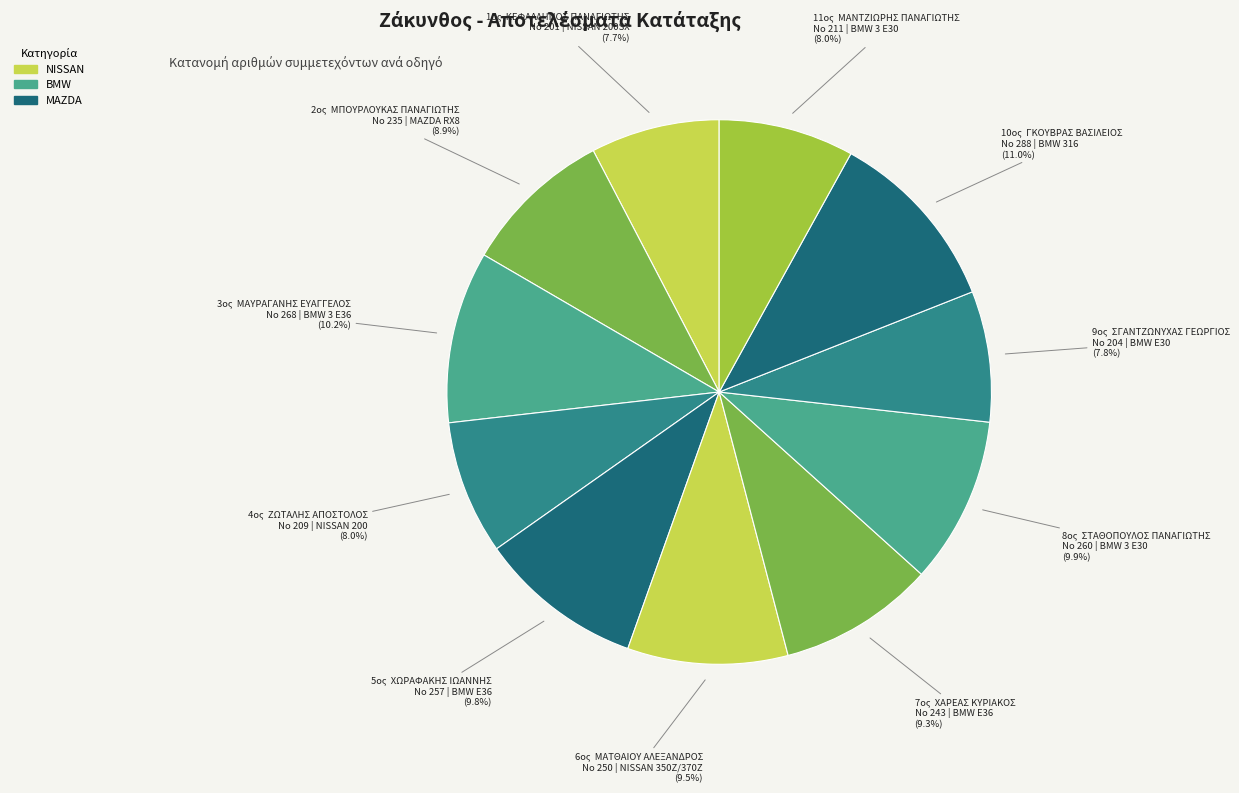

What is the largest slice in the pie chart?

ΓΚΟΥΒΡΑΣ ΒΑΣΙΛΕΙΟΣ